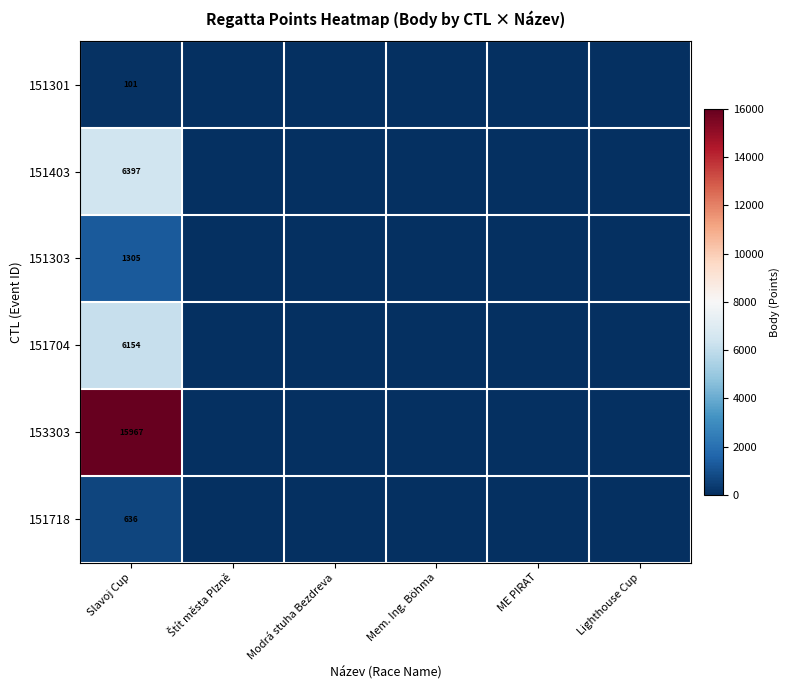

The value of 151303 at Slavoj Cup is 1879. True or false?

False